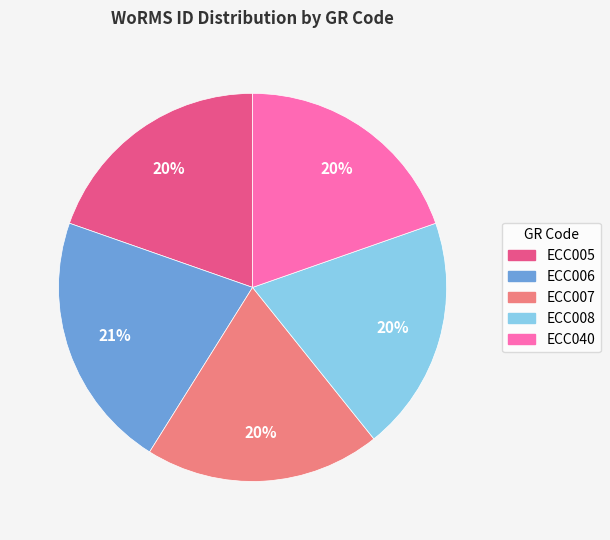

What percentage is the ECC006 slice, to the nearest percent?

21%